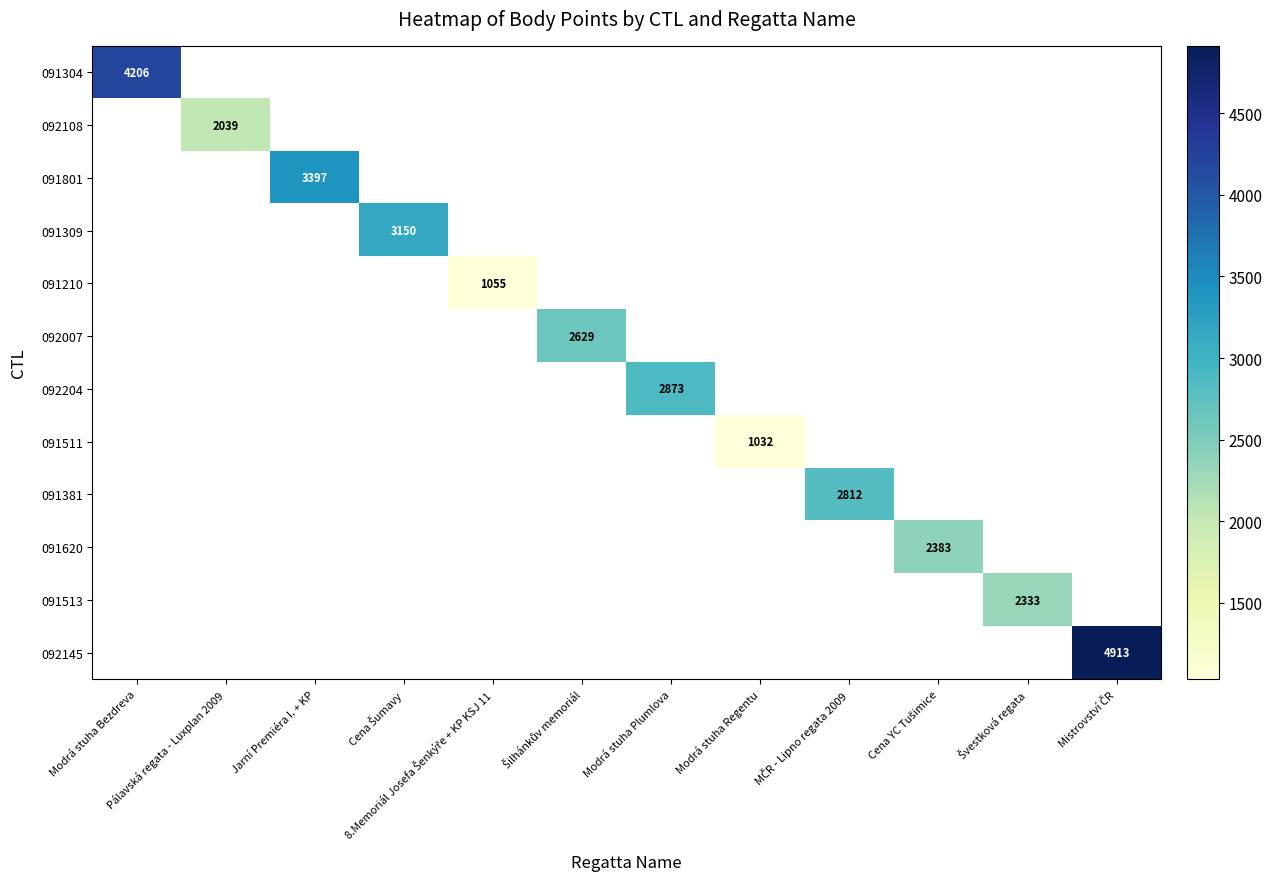

How many categories are shown in the chart?

12